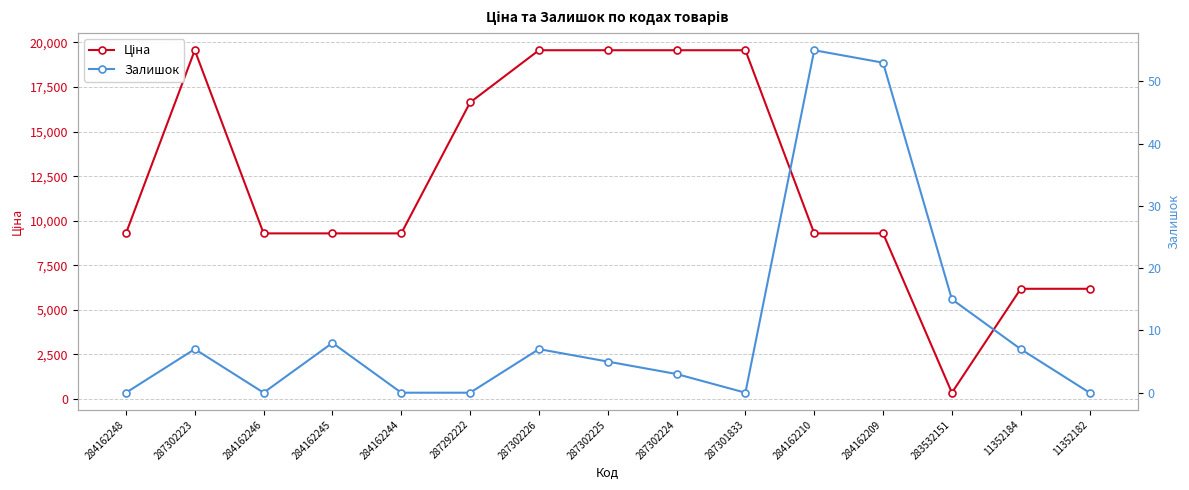

True or false: Залишок and Ціна cross at least once.

False